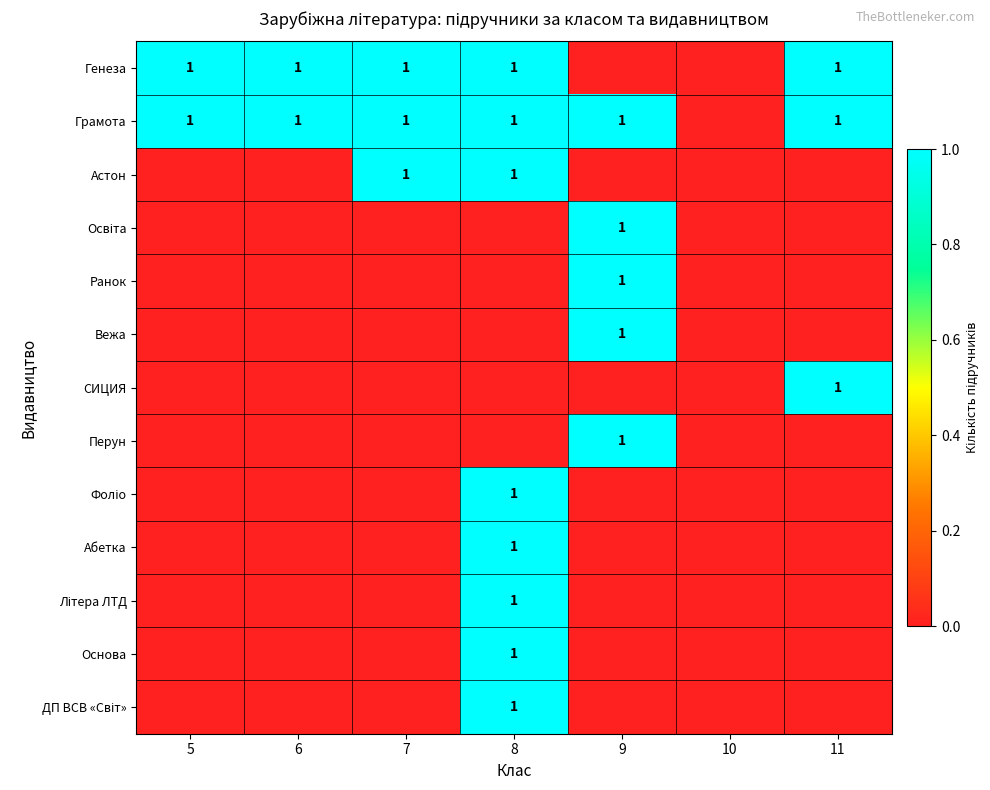

Is it true that Грамота equals 1 at 8?

True